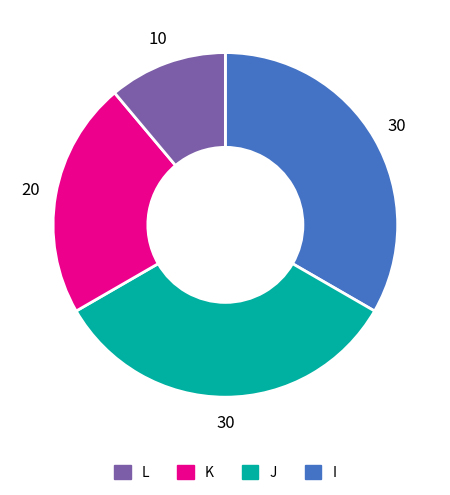

Is there any slice that represents more than half of the pie?

No